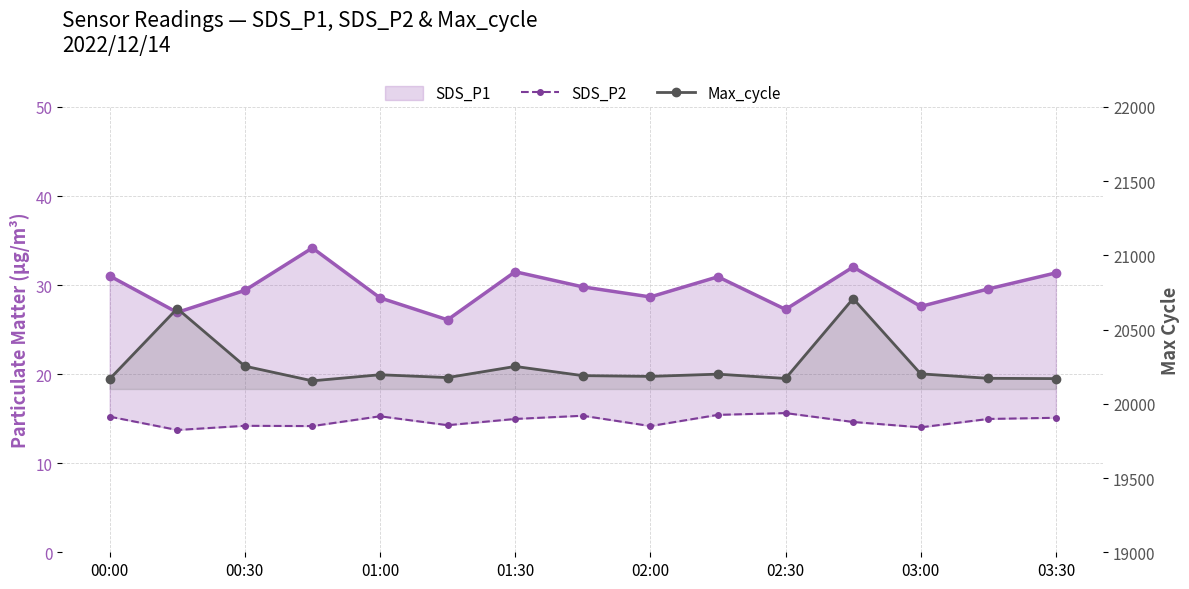

Reading left to right, what are all the values shown in this chart?

SDS_P1: 31.0	26.9	29.4	34.2	28.6	26.1	31.5	29.8	28.7	30.9	27.3	32.0	27.6	29.6	31.4
SDS_P2: 15.2	13.7	14.2	14.2	15.3	14.3	15.0	15.3	14.2	15.4	15.6	14.6	14.0	15.0	15.1
Max_cycle: 20167.0	20642.0	20254.0	20155.0	20196.0	20177.0	20252.0	20190.0	20185.0	20200.0	20171.0	20709.0	20202.0	20172.0	20170.0